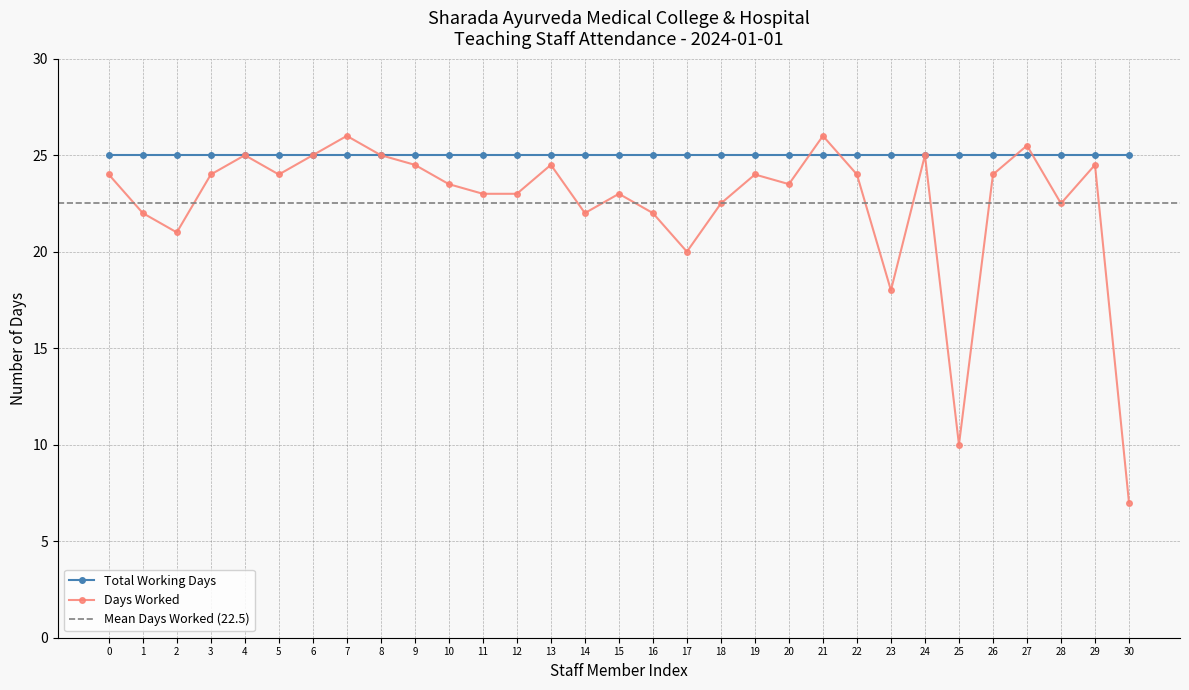

The value of Days Worked at 6 is 25.0. True or false?

True